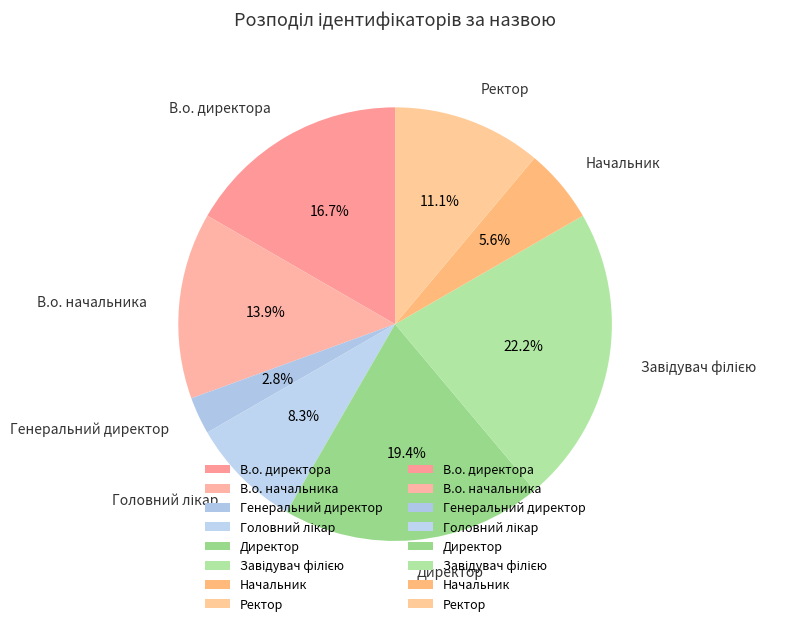

What percentage is the В.о. директора slice, to the nearest percent?

17%